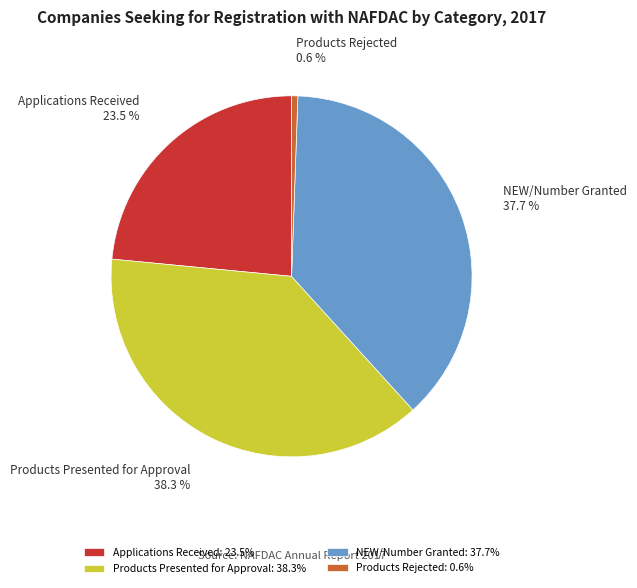

To the nearest percent, what is the combined percentage of Applications Received and Products Rejected?

24%